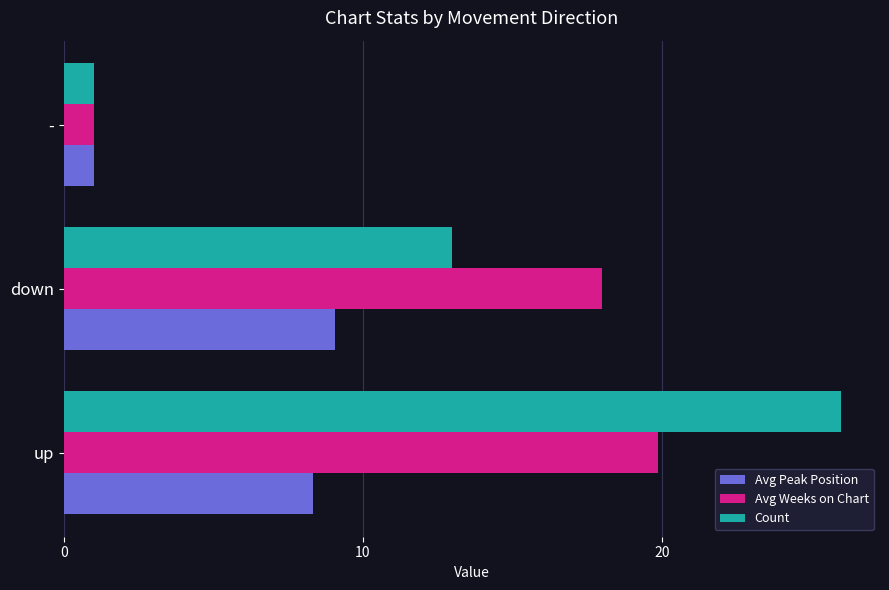

How many data points in Avg Weeks on Chart are less than 18?

1